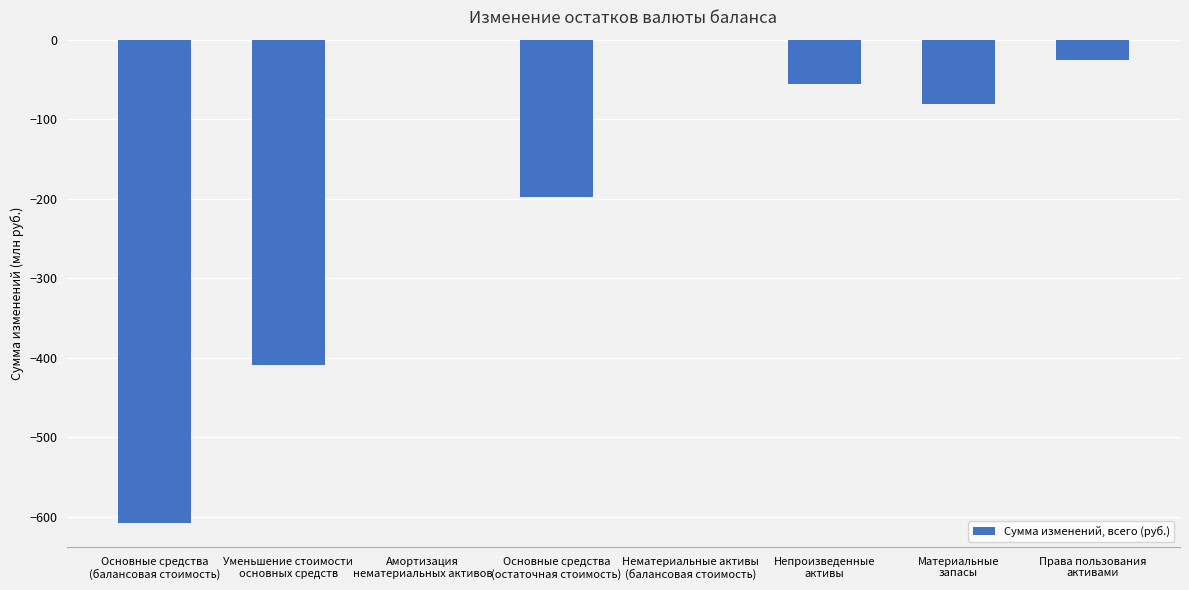

What is the sum of all values?

-1379.6